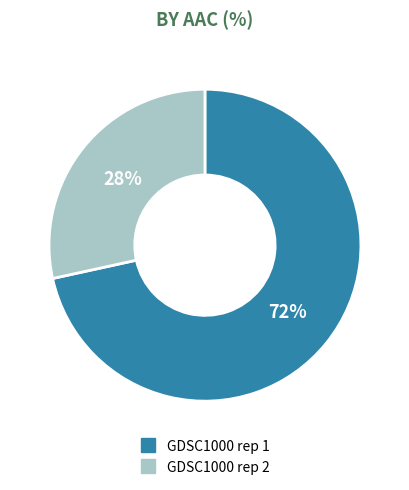

The GDSC1000 rep 1 slice represents 72% of the pie. True or false?

True